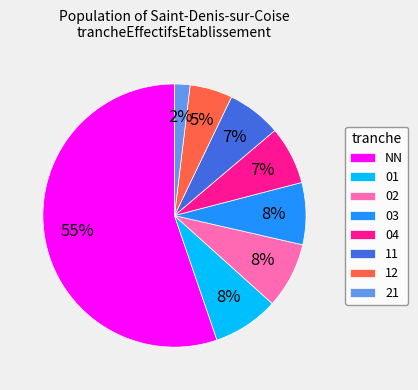

Count the number of slices in the pie.

8